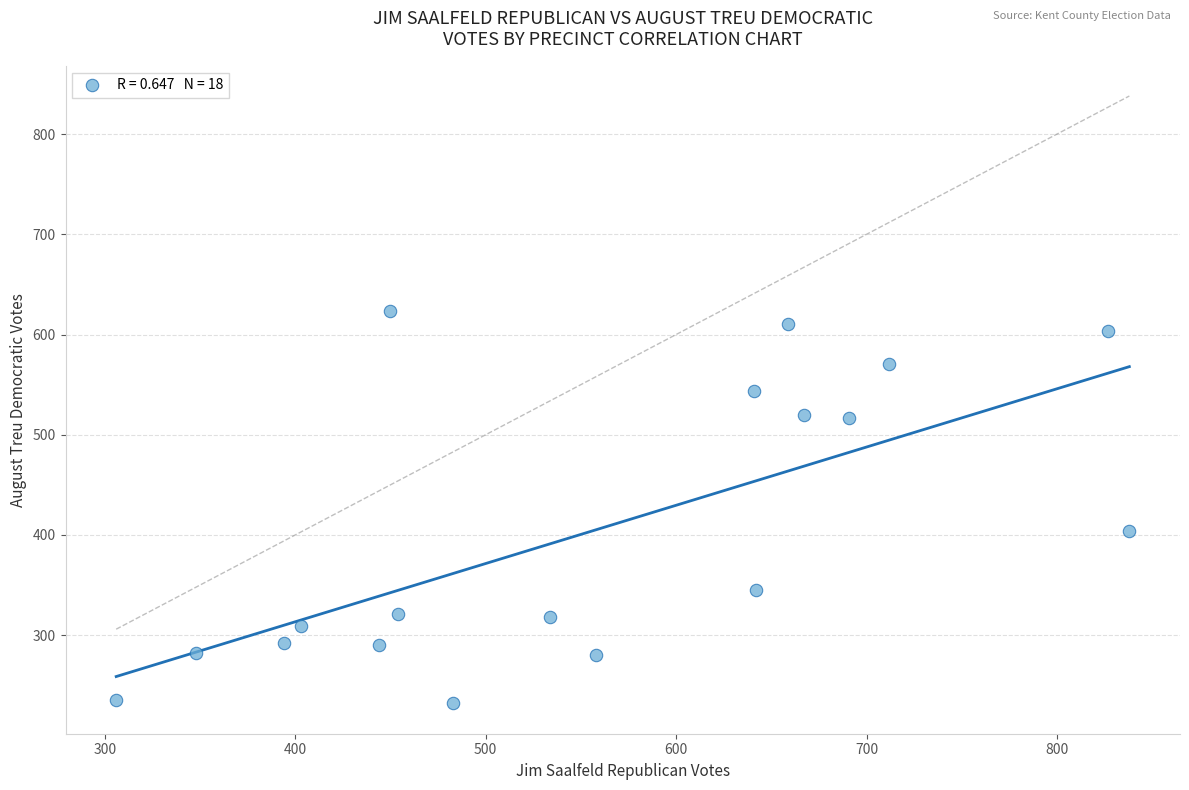

What Y value in the scatter plot is closest to 427?

404